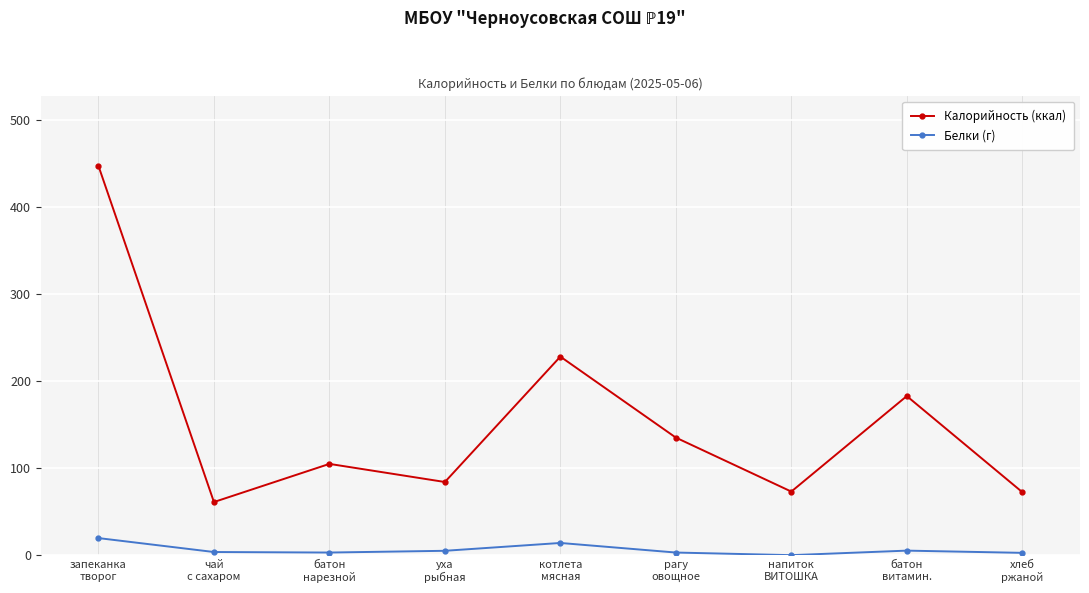

What is the value of the Калорийность (ккал) point at the 1st from the left?

447.0